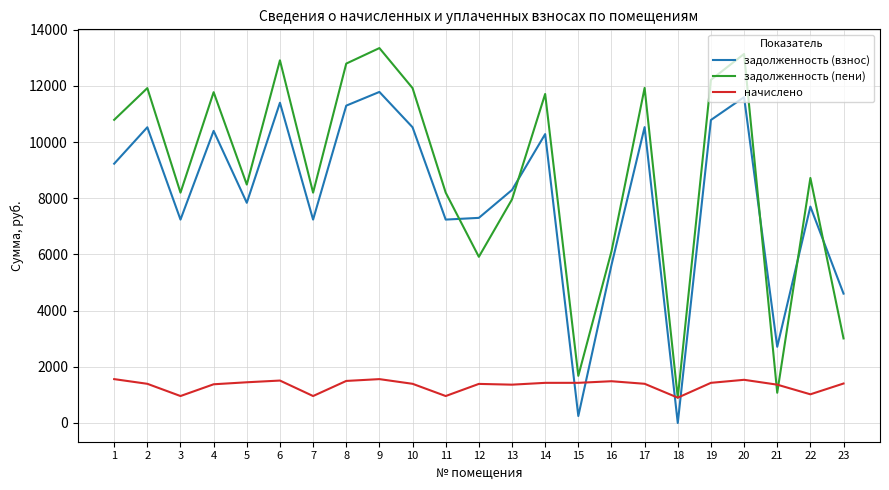

Between 10 and 21, which series saw the biggest shift?

задолженность (пени)